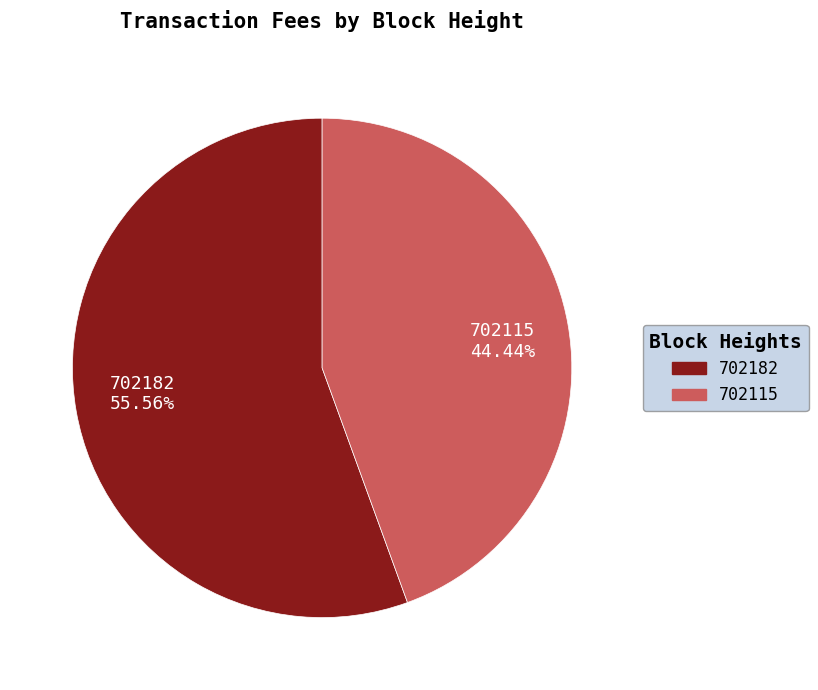

Which slice is the smallest?

702115